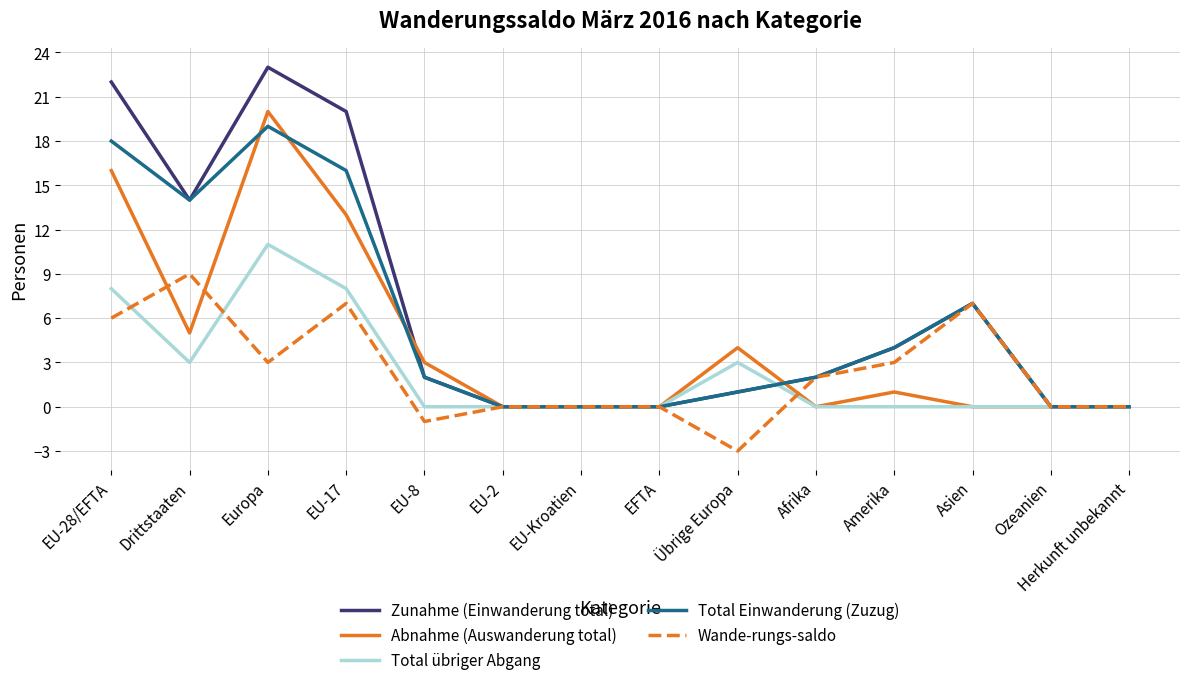

What are all the series names shown in the legend?

Zunahme (Einwanderung total), Abnahme (Auswanderung total), Total übriger Abgang, Total Einwanderung (Zuzug), Wande-rungs-saldo